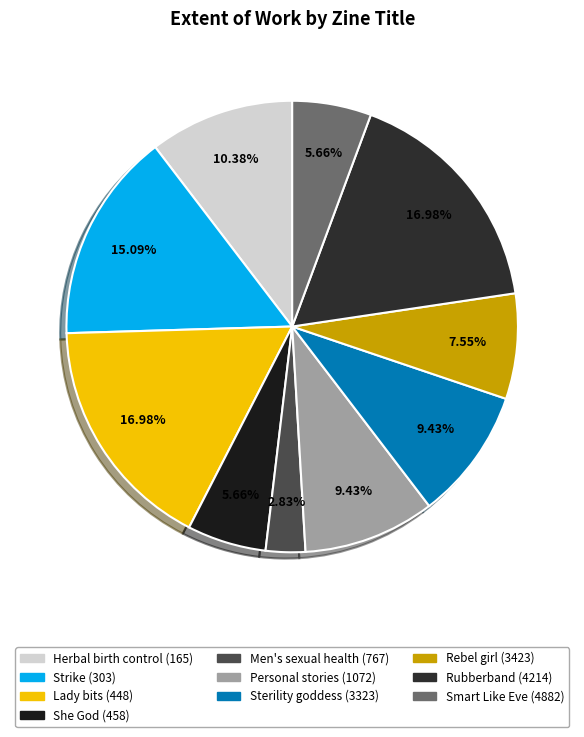

How many slices are in this pie chart?

10